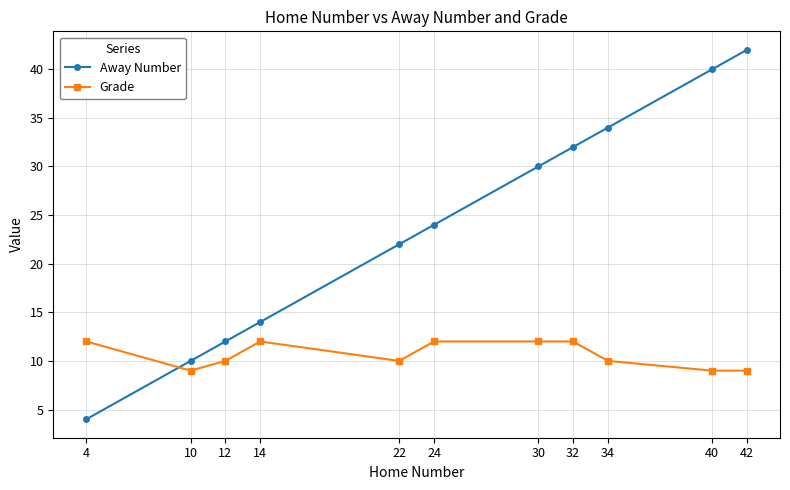

How many series are shown in this chart?

2